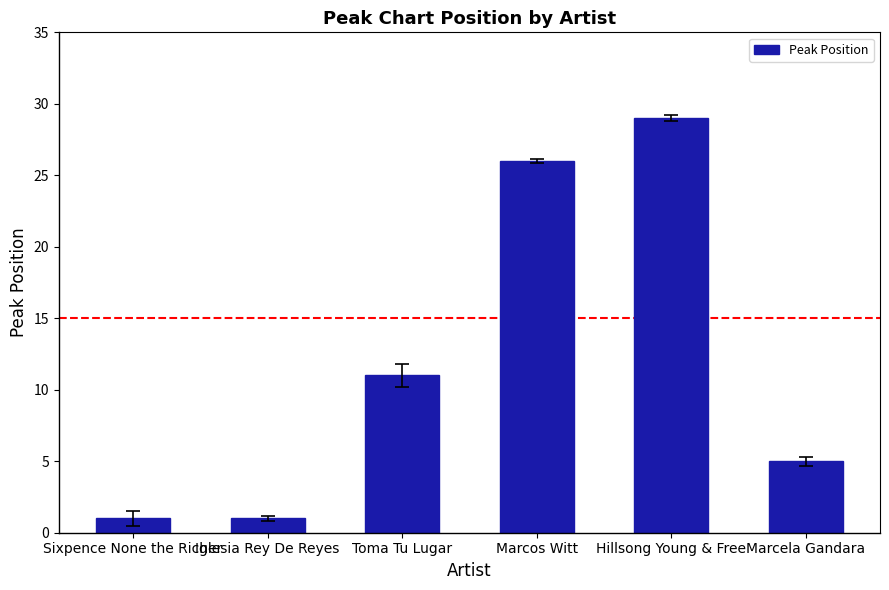

What position from the right is Marcela Gandara?

1